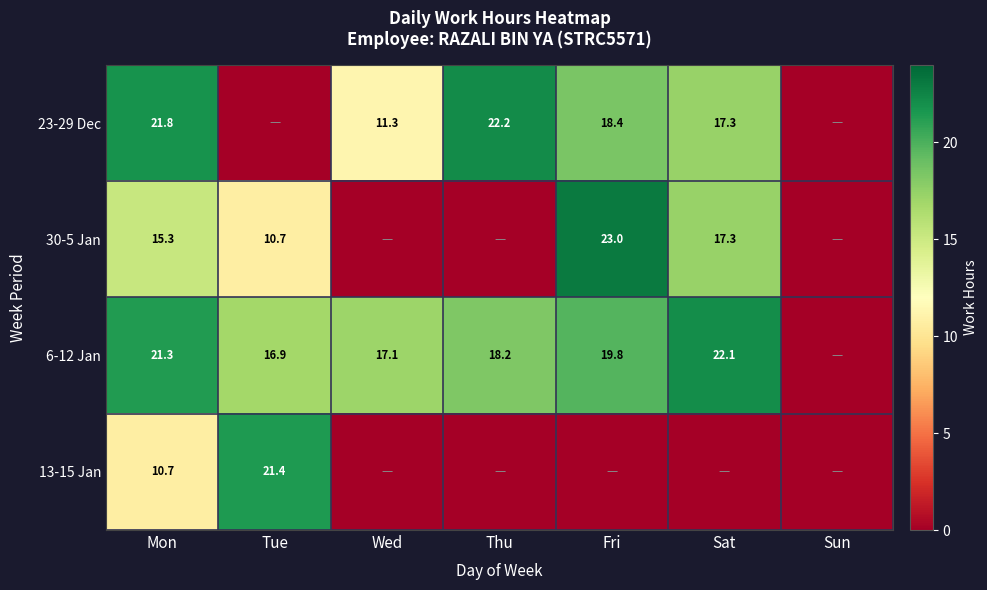

What is the total value across all series at Mon?

69.1